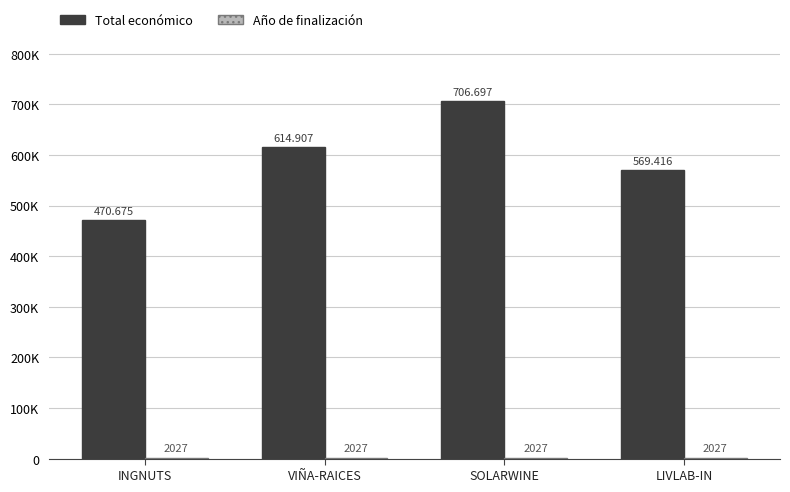

Between SOLARWINE and LIVLAB-IN, which series saw the biggest shift?

Total económico